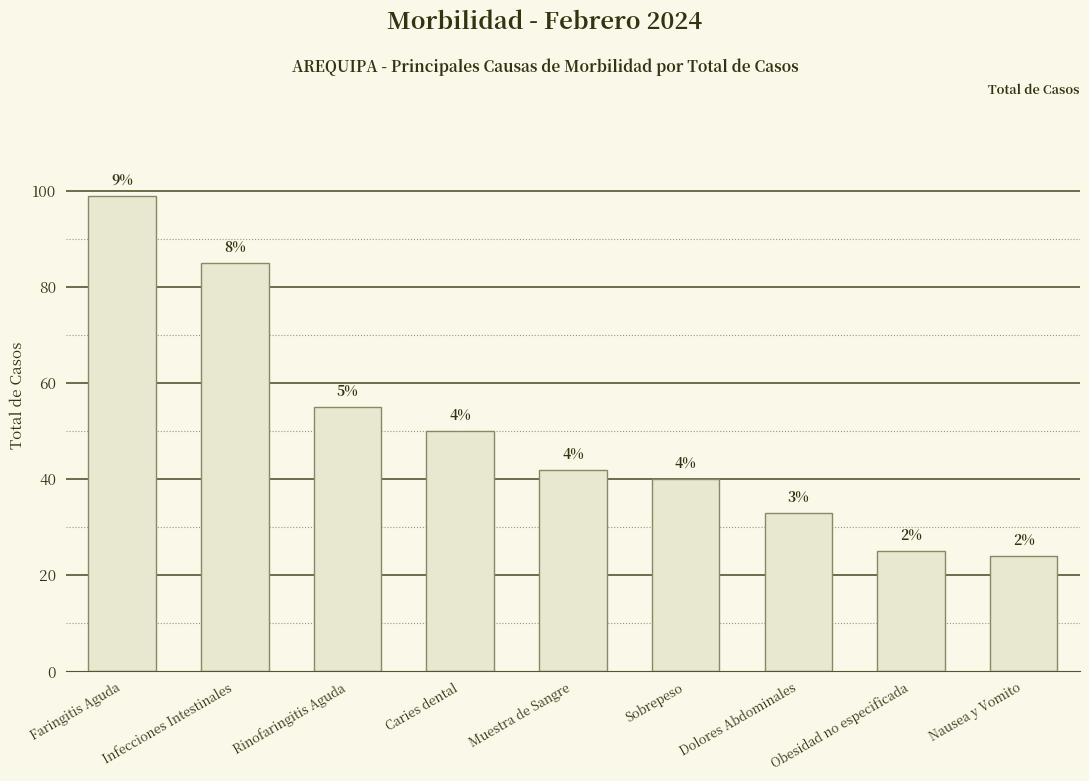

Reading left to right, list all the values displayed in this chart.

Faringitis Aguda=99	Infecciones Intestinales=85	Rinofaringitis Aguda=55	Caries dental=50	Muestra de Sangre=42	Sobrepeso=40	Dolores Abdominales=33	Obesidad no especificada=25	Nausea y Vomito=24